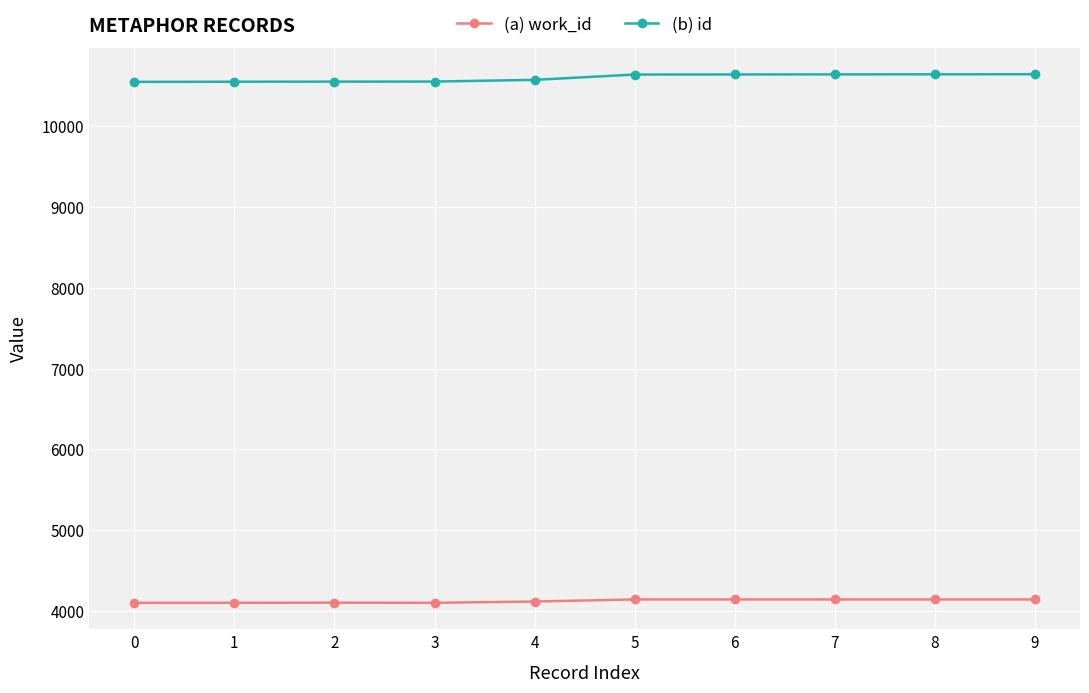

At 1, list the series in order from smallest to largest.

(a) work_id, (b) id